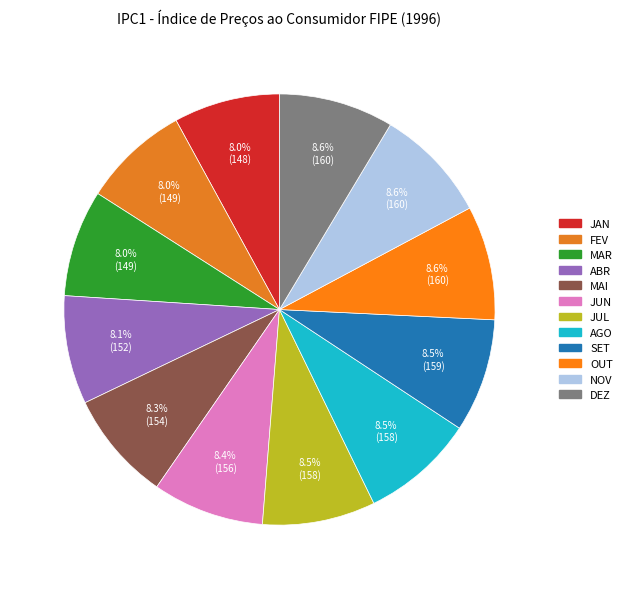

To the nearest percent, what percentage of the pie is MAI?

8%